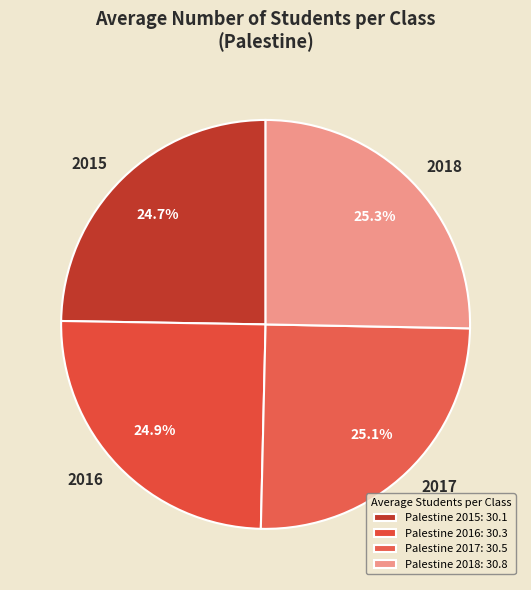

Combined, what portion of the pie is 2015 and 2017?

49.8%